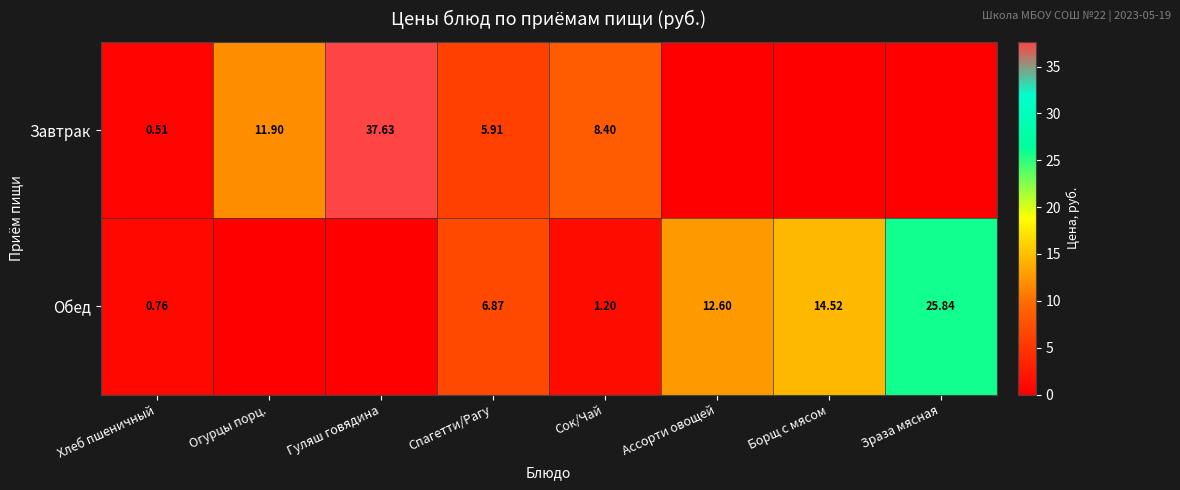

At Спагетти/Рагу, list the series in order from smallest to largest.

Завтрак, Обед